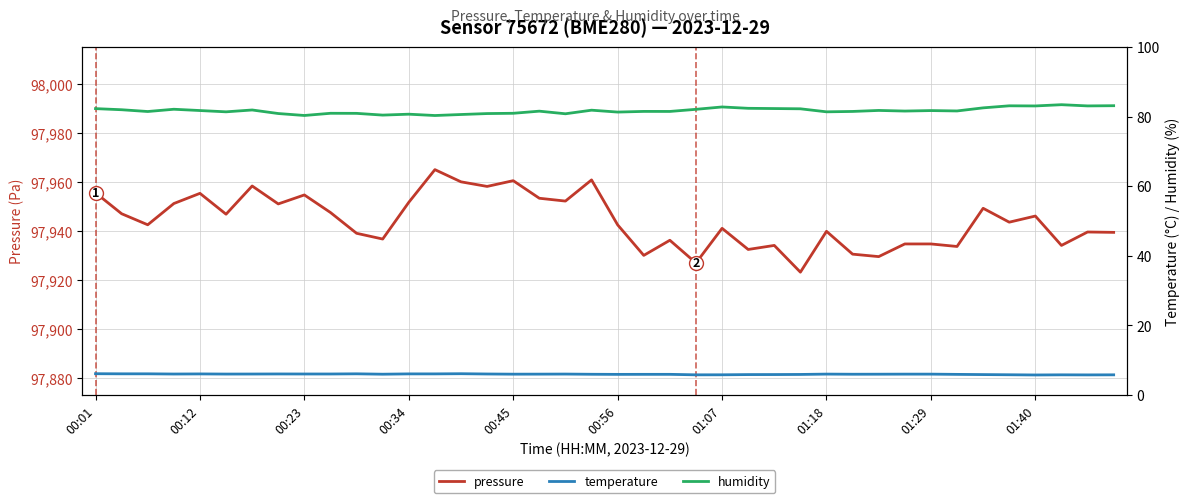

At which category does the chart reach its peak across all series?

13